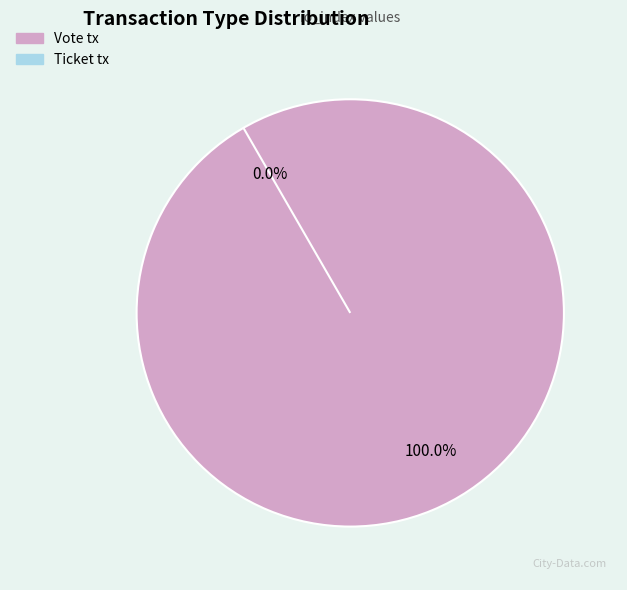

True or false: Vote tx accounts for 99% of the total.

False